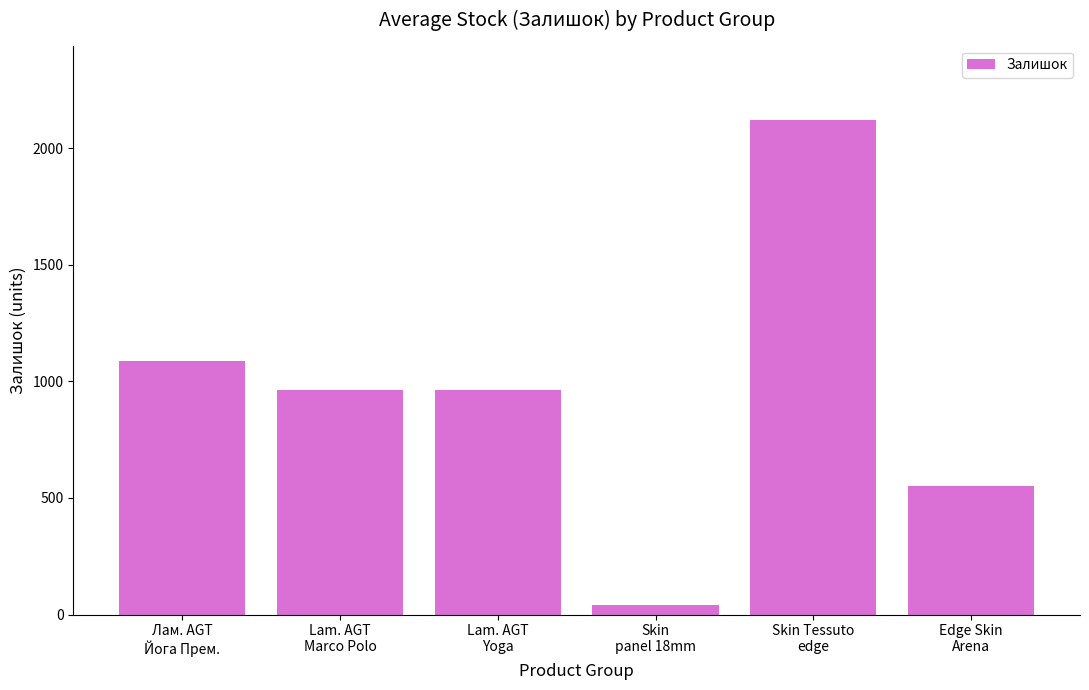

What is the label of the 6th bar from the right?

Лам. AGT
Йога Прем.